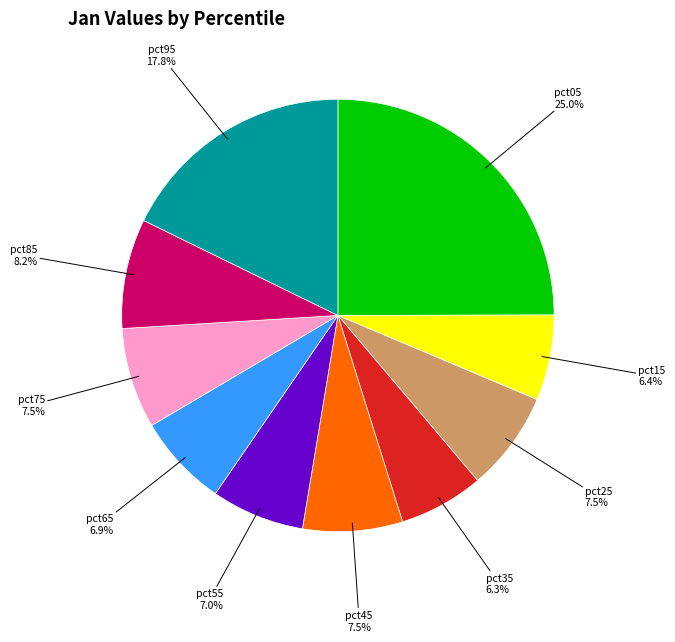

Does any single category account for the majority?

No